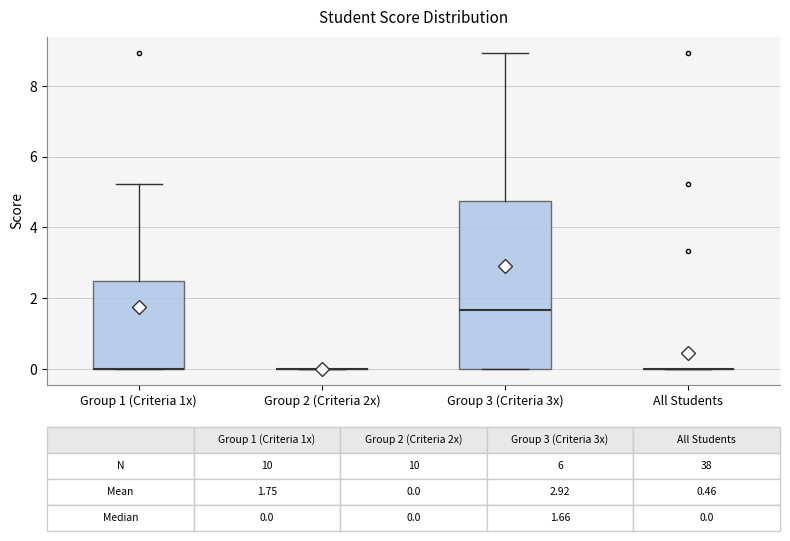

Comparing the boxes themselves (not the whiskers), which one is the tallest?

Group 3 (Criteria 3x)